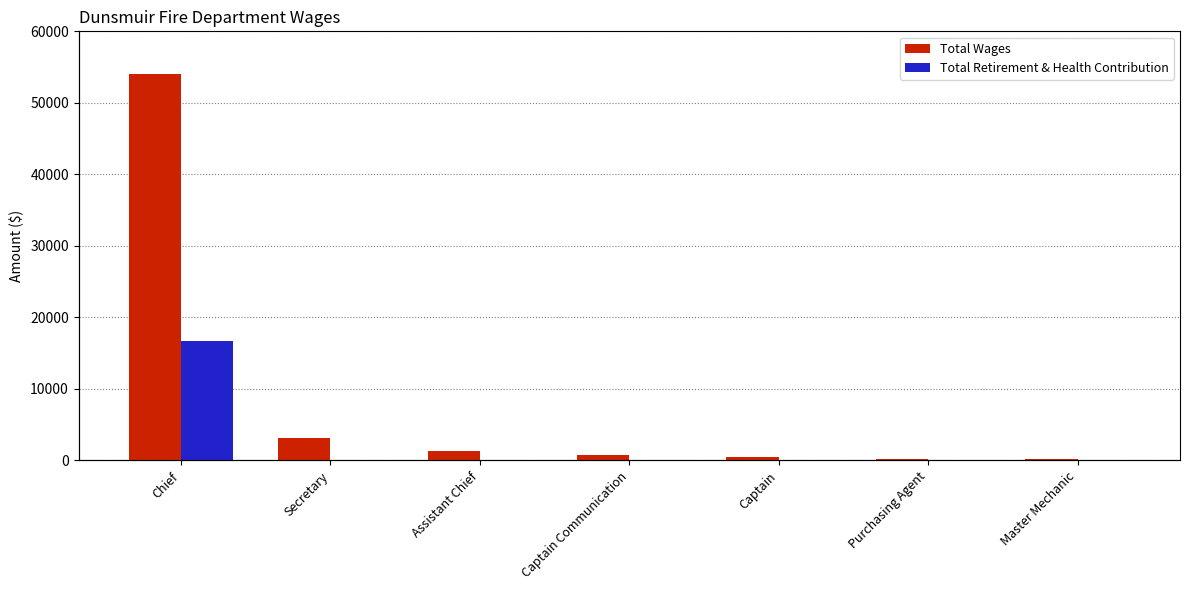

What is the spread (max minus min) of values at Chief?

37271